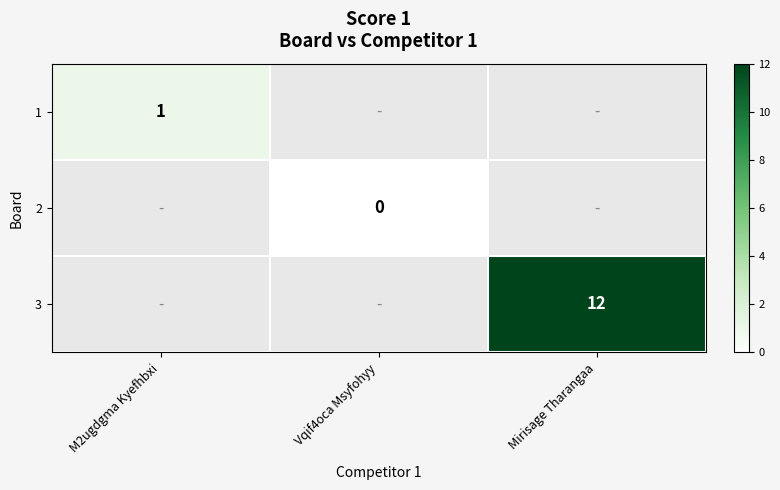

The 3 series shows 12 at Mirisage Tharangaa. True or false?

True